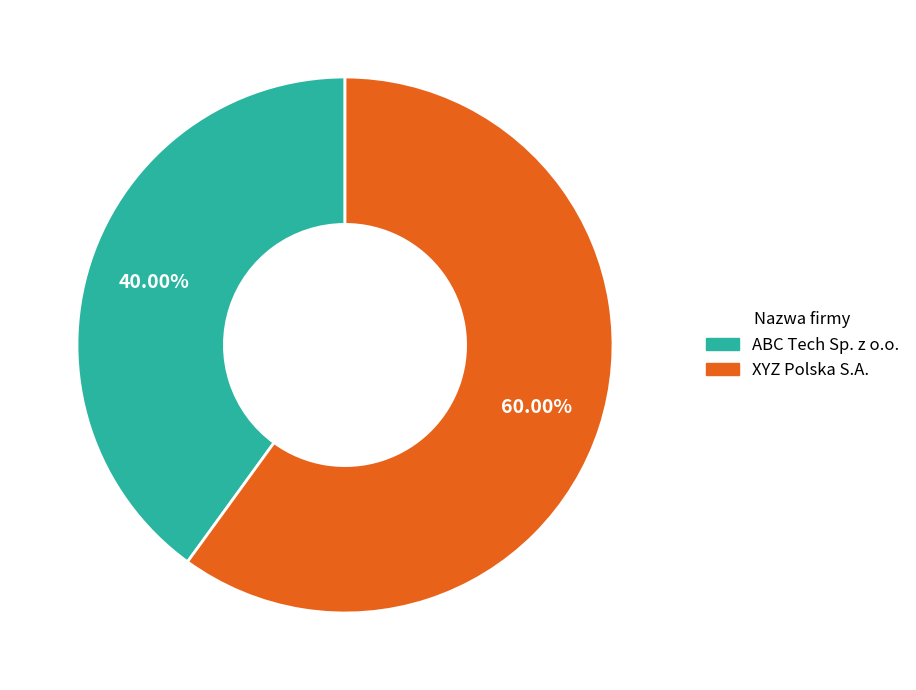

Does any single category account for the majority?

Yes